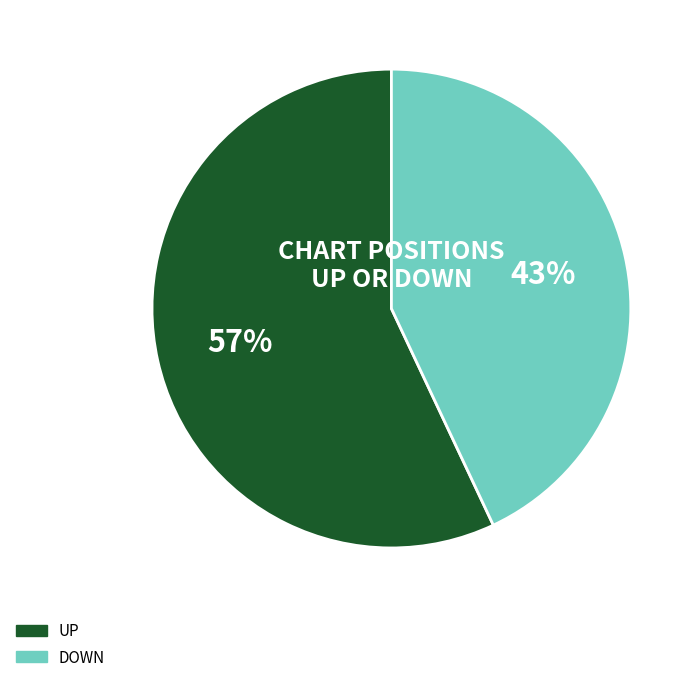

Is there a majority slice in this chart?

Yes